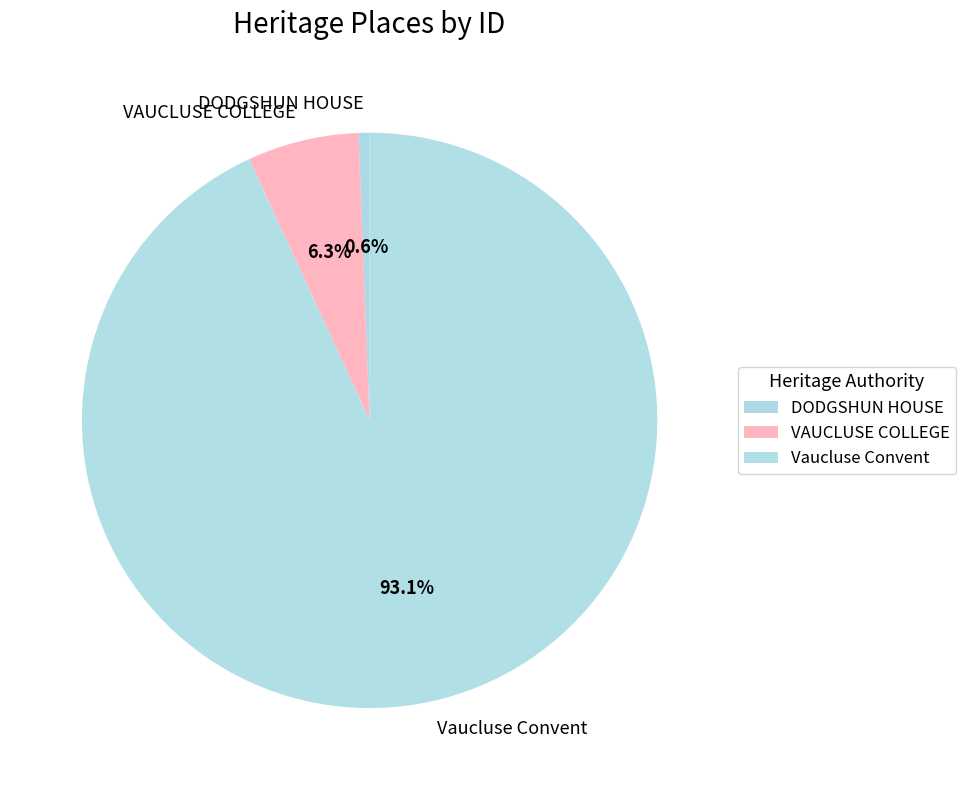

To the nearest percent, what is the difference between the largest and smallest slice percentages?

92%